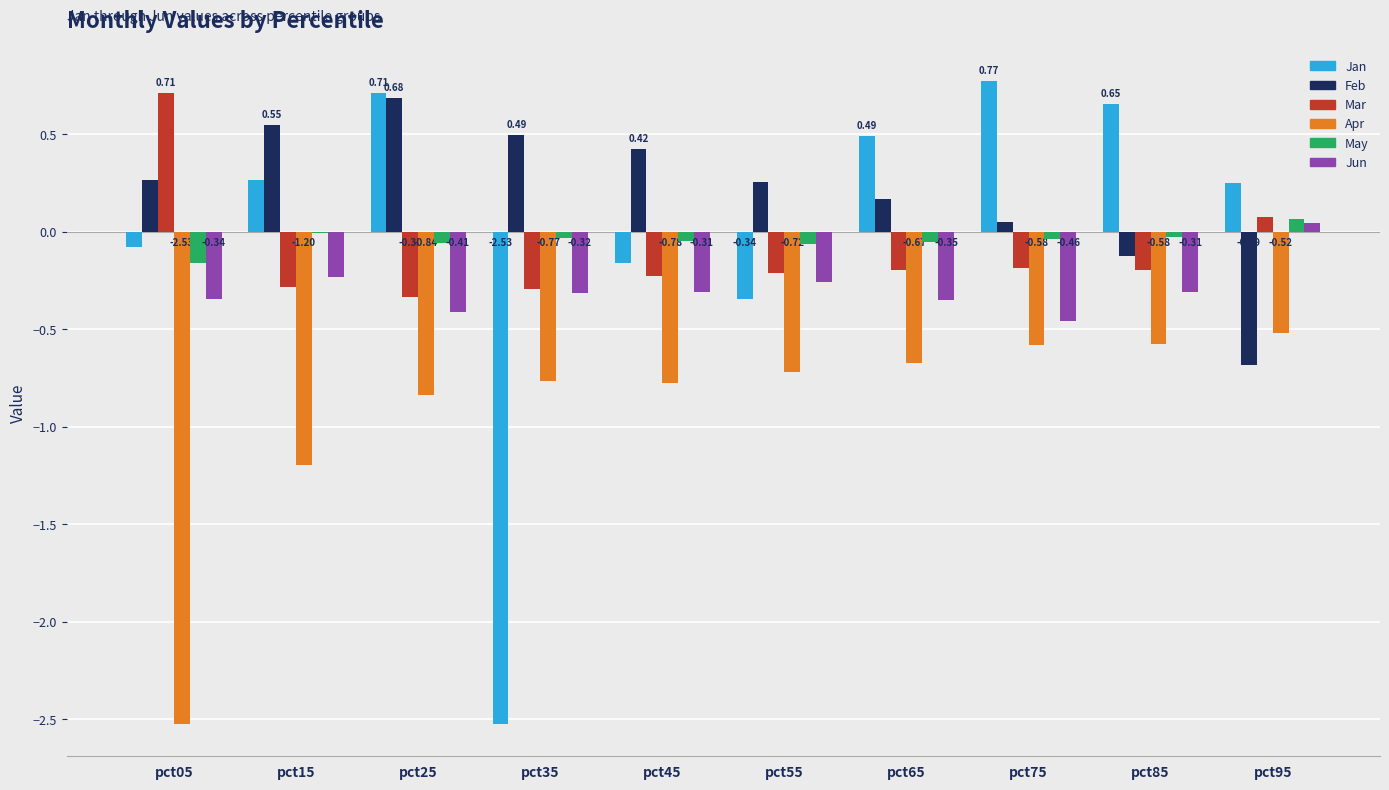

What is the total value across all series at pct35?

-3.4